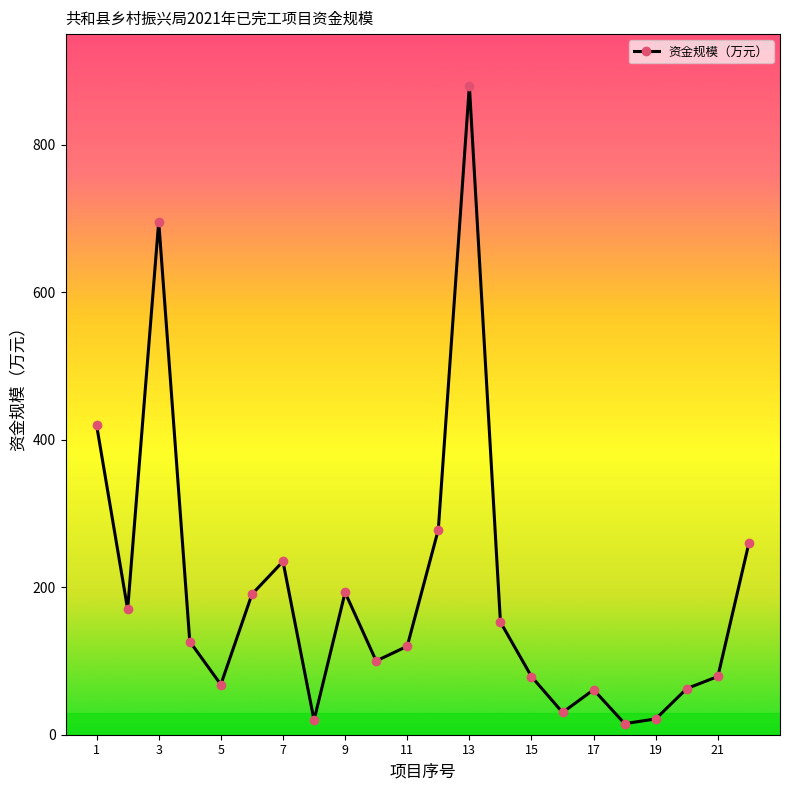

What is the maximum value shown in the chart?

880.0